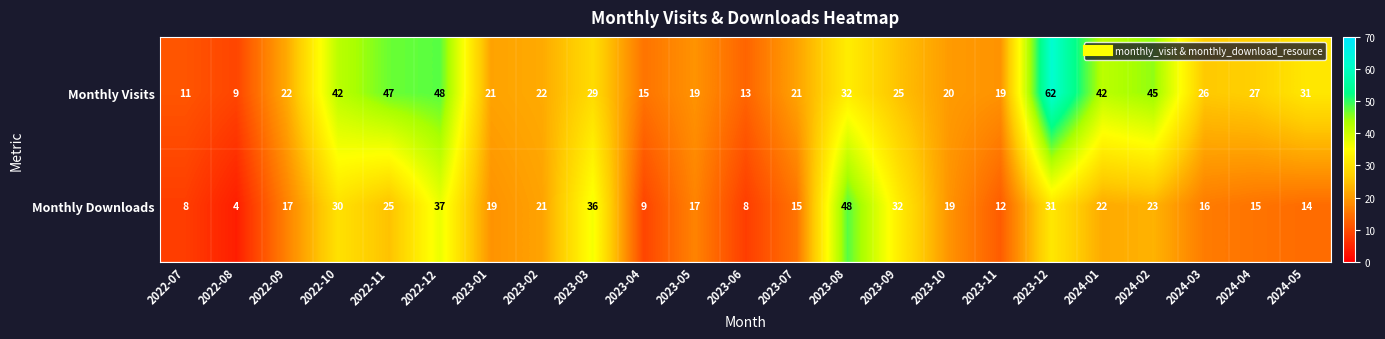

The Monthly Downloads series shows 8 at 2023-05. True or false?

False